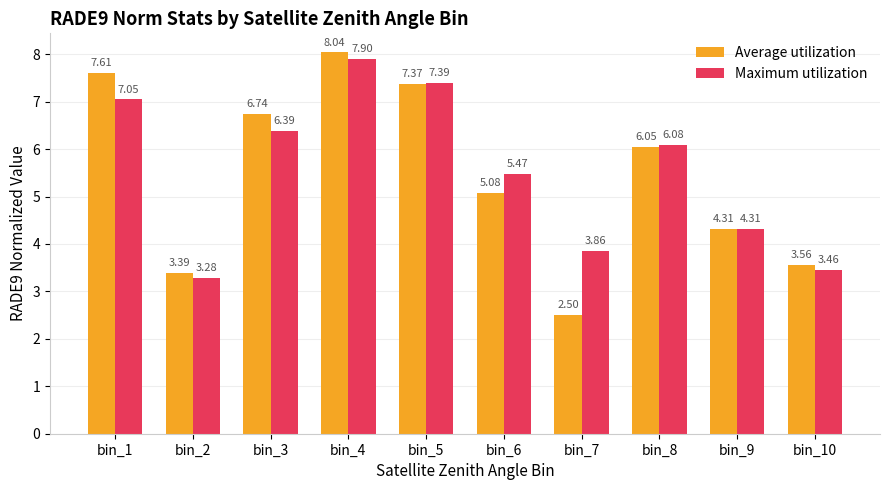

Is it true that Average utilization equals 7.6 at bin_1?

True